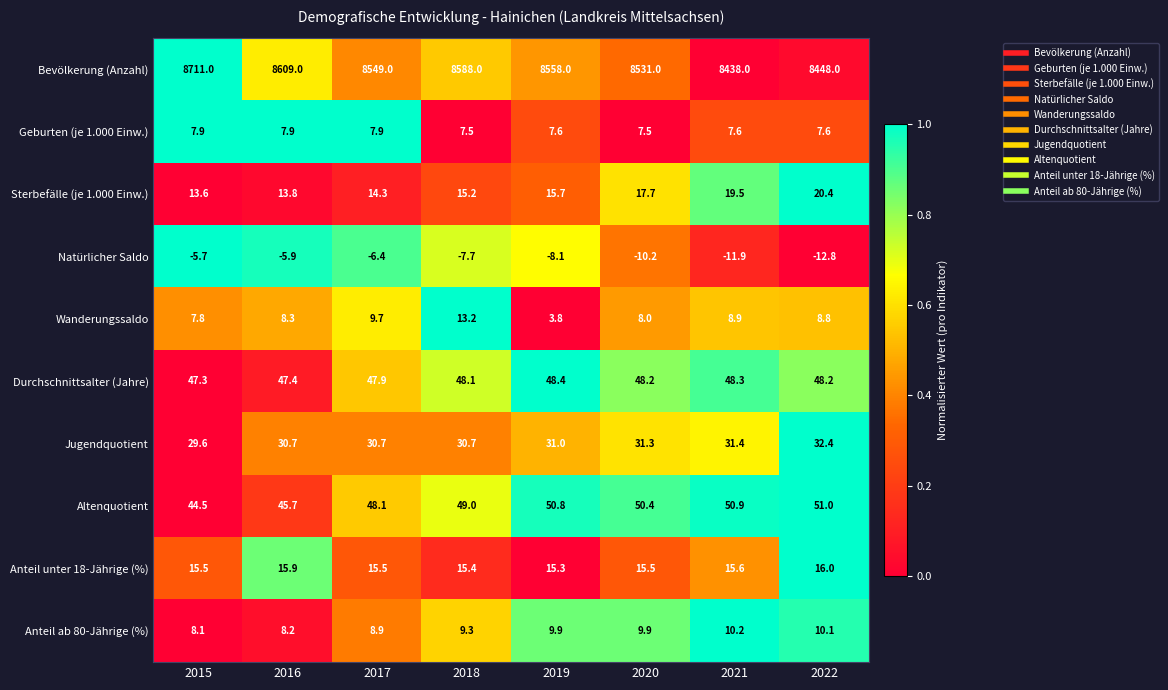

Which series has the largest total across all categories?

Bevölkerung (Anzahl)